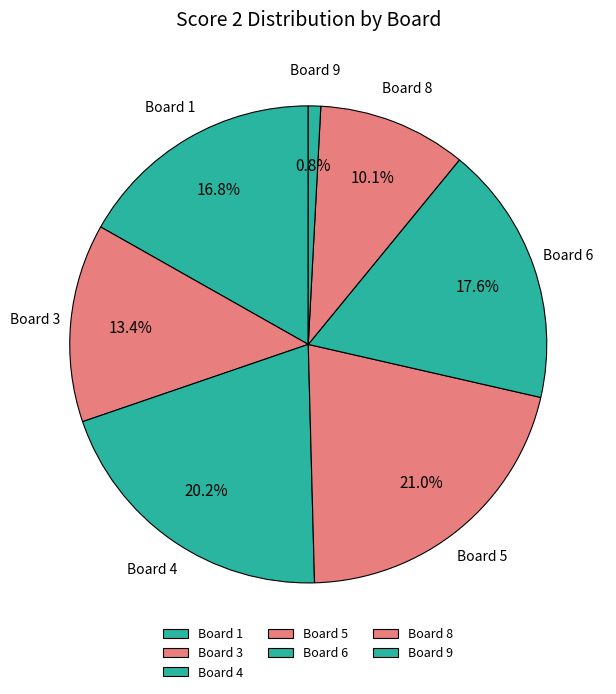

Approximately how many times larger is the value at Board 8 compared to Board 5?

0.5